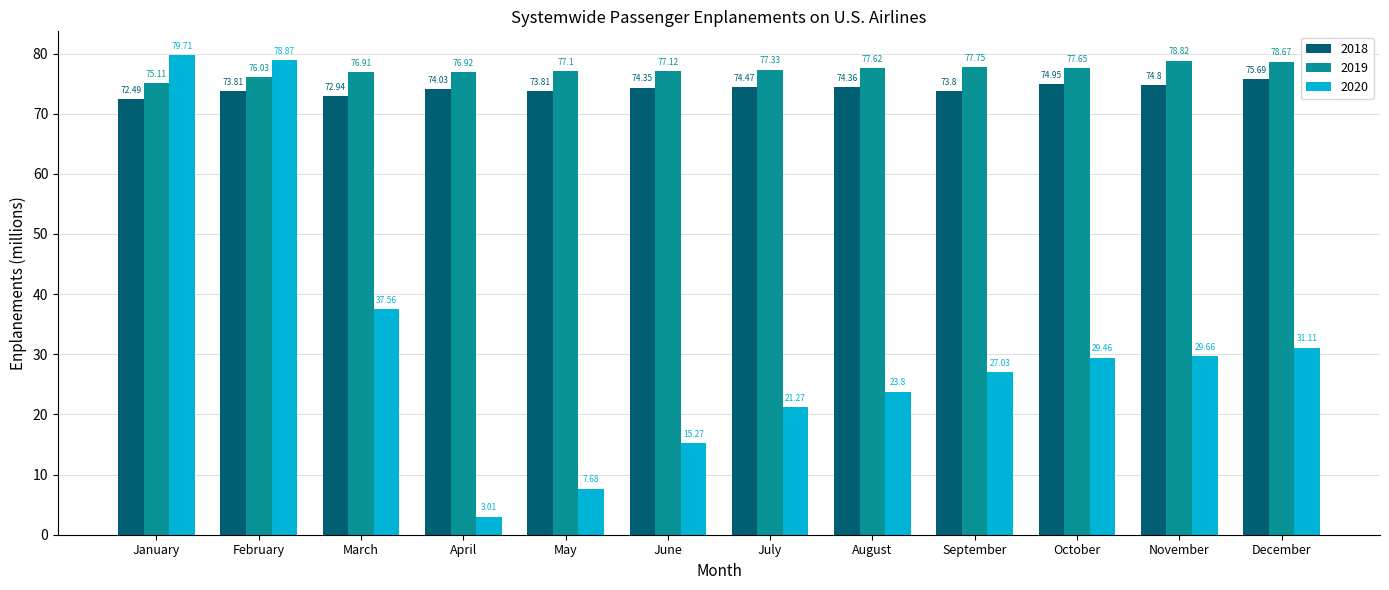

At how many categories does at least one series exceed 32?

12